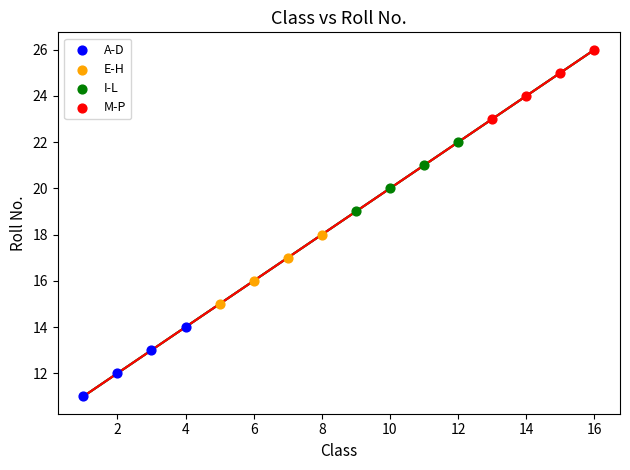

Which series contains the highest Y value?

M-P